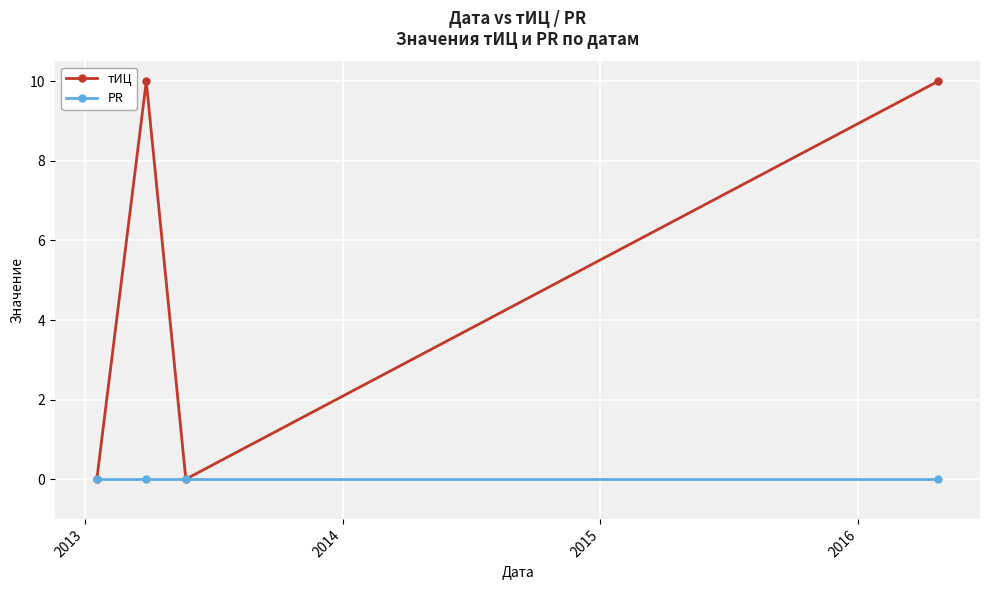

Does the chart display data point markers on the line(s)?

Yes